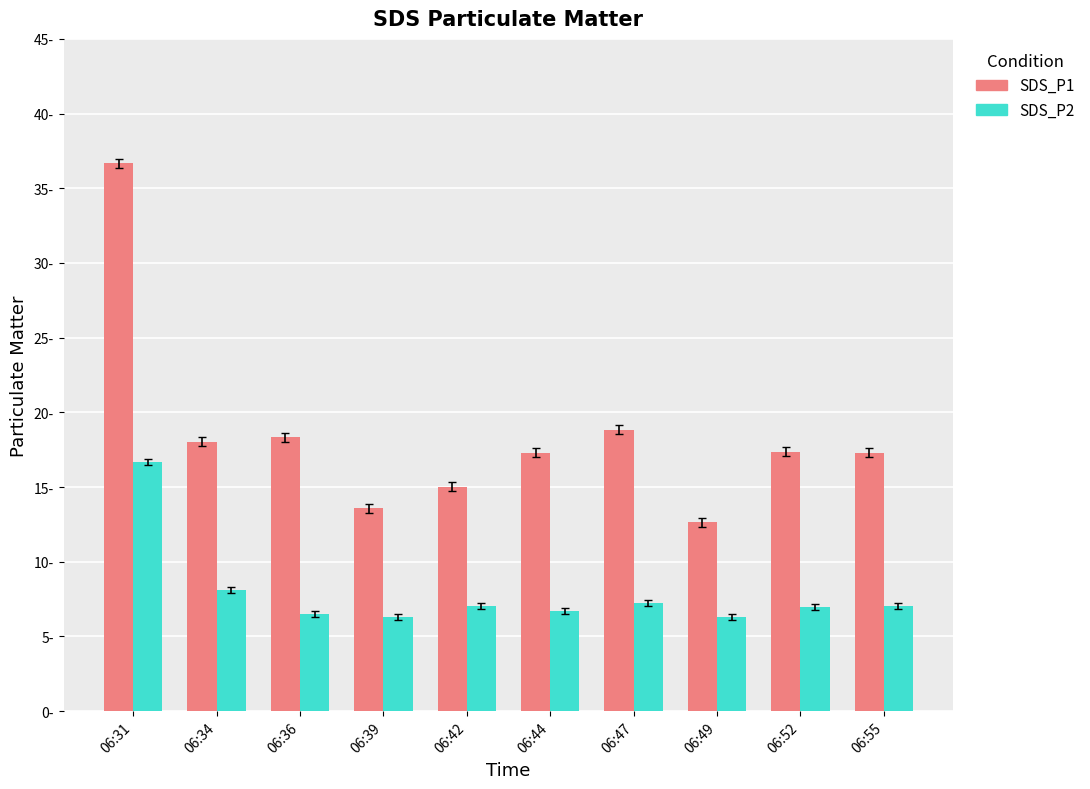

What is the total value across all series at 06:52?

24.3